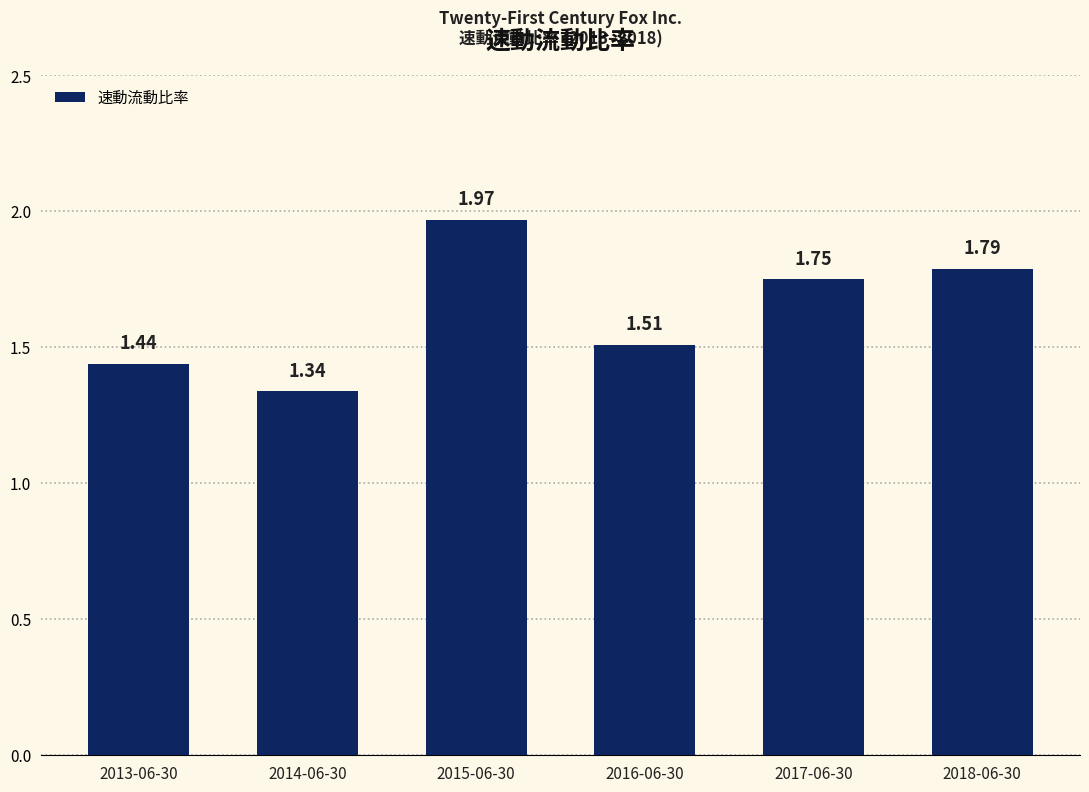

At which label is the value closest to 1?

2014-06-30